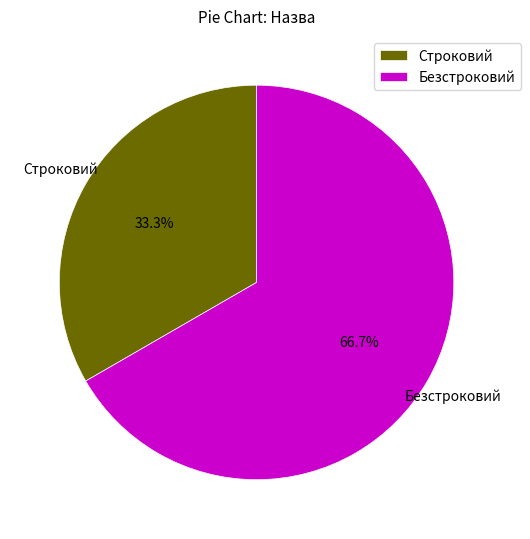

What is the total percentage of Строковий and Безстроковий?

100.0%